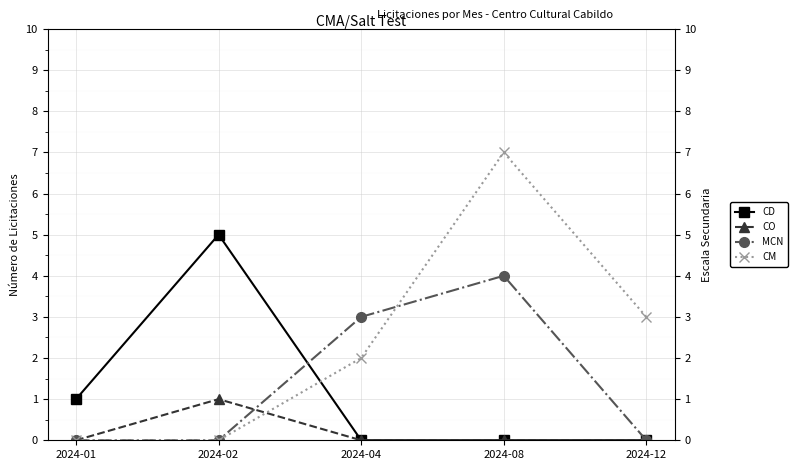

True or false: MCN has a value of 6 at 2024-08.

False